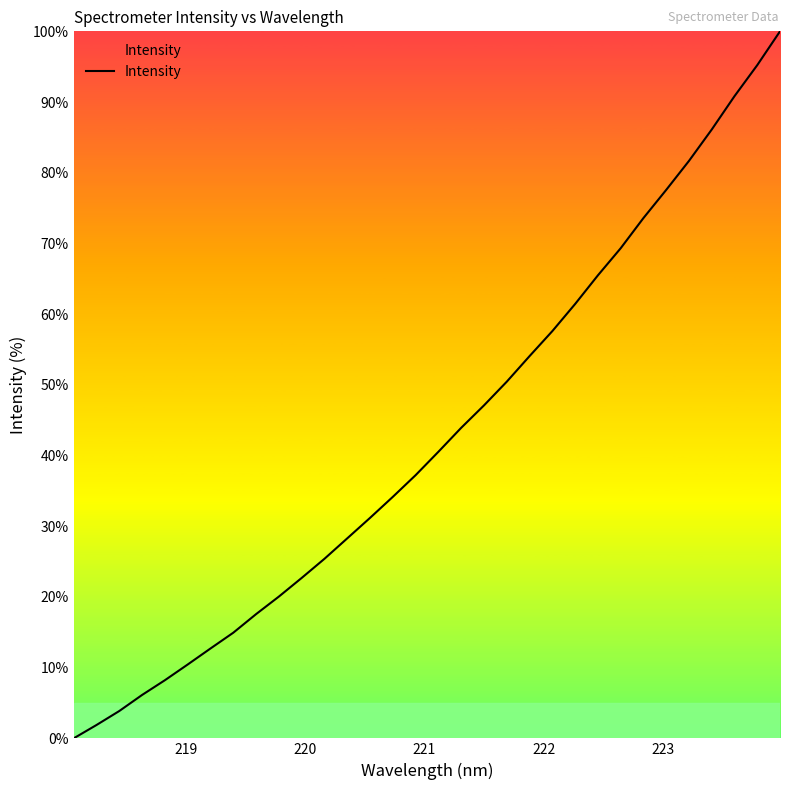

True or false: the data has more than 2 interior local peaks.

False